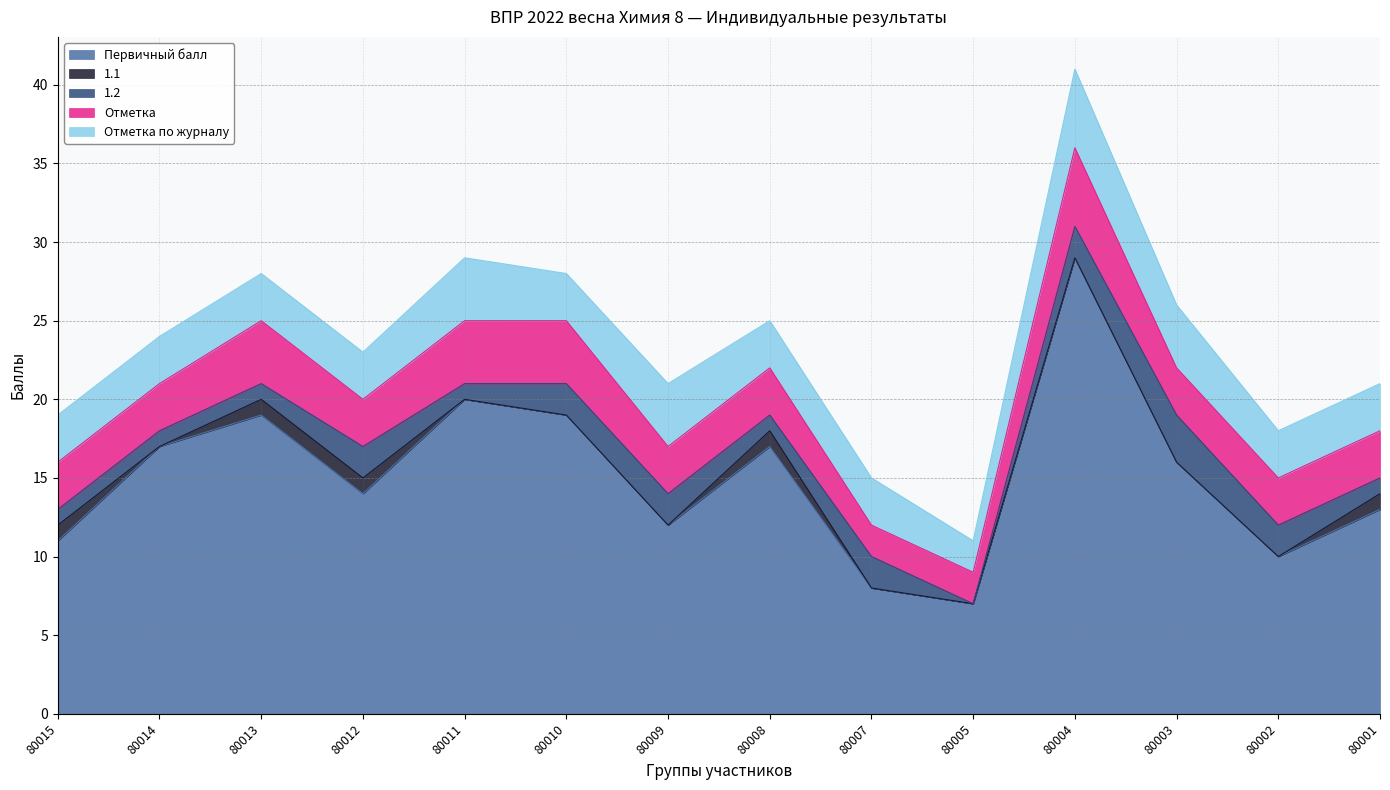

How many interior local valleys does the 1.1 series have?

1